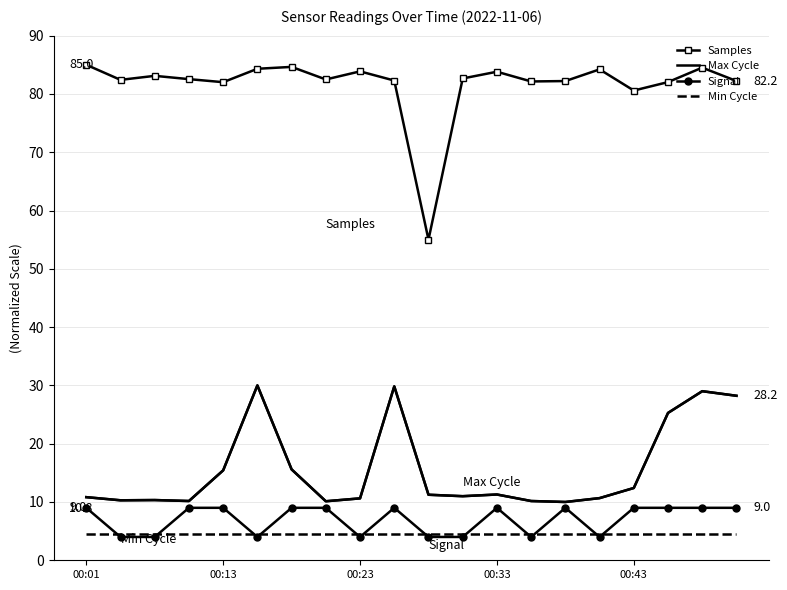

What is the lowest value of the Signal series?

4.0